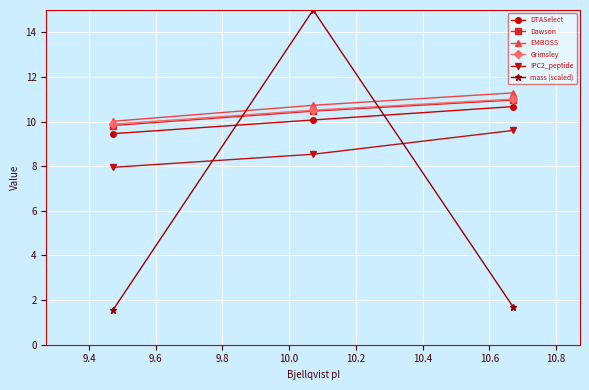

What is the sum of all Dawson values?

31.3